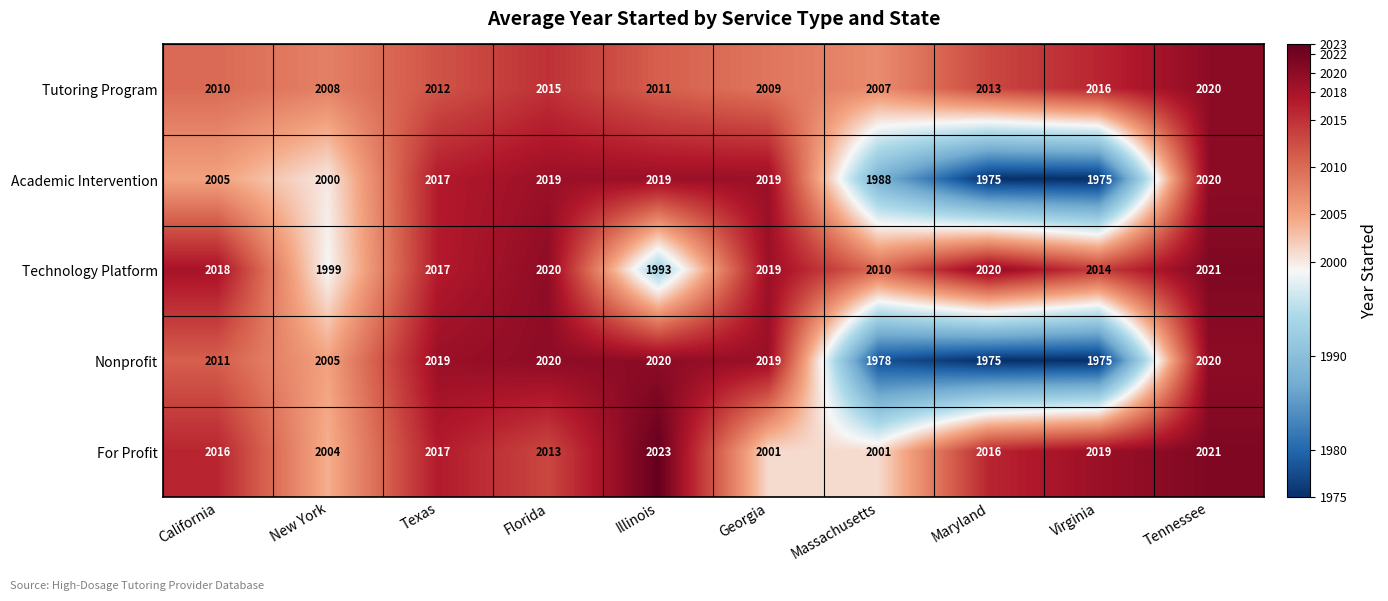

Rank the categories by Tutoring Program value from lowest to highest.

Massachusetts, New York, Georgia, California, Illinois, Texas, Maryland, Florida, Virginia, Tennessee